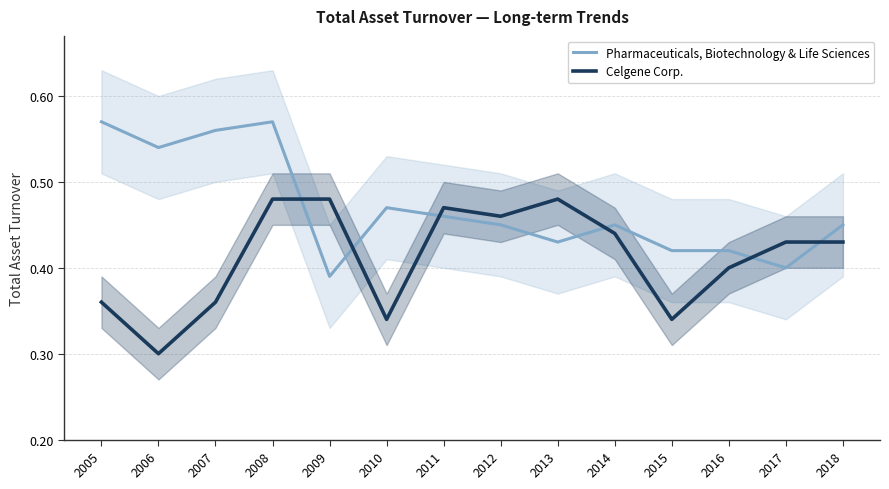

Reading right to left, transcribe all the data shown in this chart.

Pharmaceuticals, Biotechnology & Life Sciences: 2018=0.5	2017=0.4	2016=0.4	2015=0.4	2014=0.5	2013=0.4	2012=0.5	2011=0.5	2010=0.5	2009=0.4	2008=0.6	2007=0.6	2006=0.5	2005=0.6
Celgene Corp.: 2018=0.4	2017=0.4	2016=0.4	2015=0.3	2014=0.4	2013=0.5	2012=0.5	2011=0.5	2010=0.3	2009=0.5	2008=0.5	2007=0.4	2006=0.3	2005=0.4